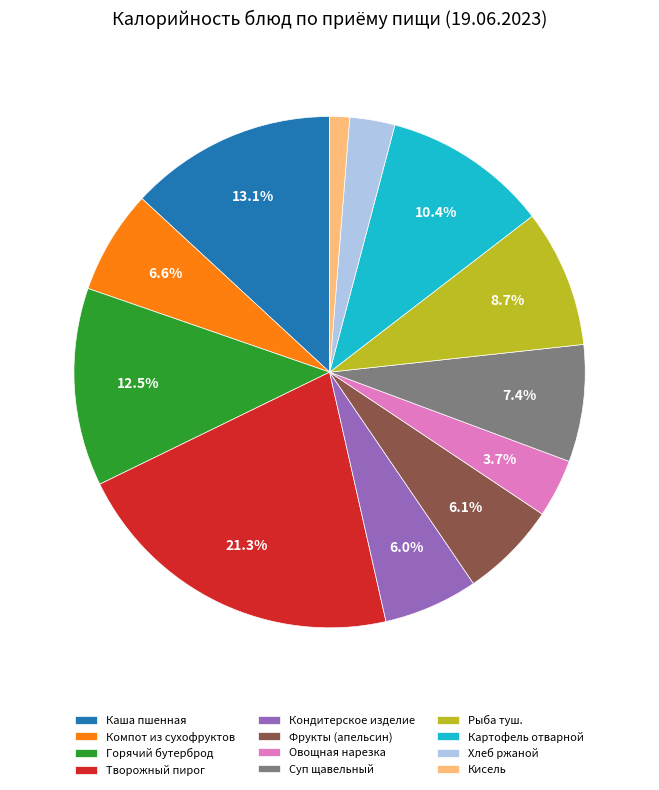

What is the largest slice in the pie chart?

Творожный пирог